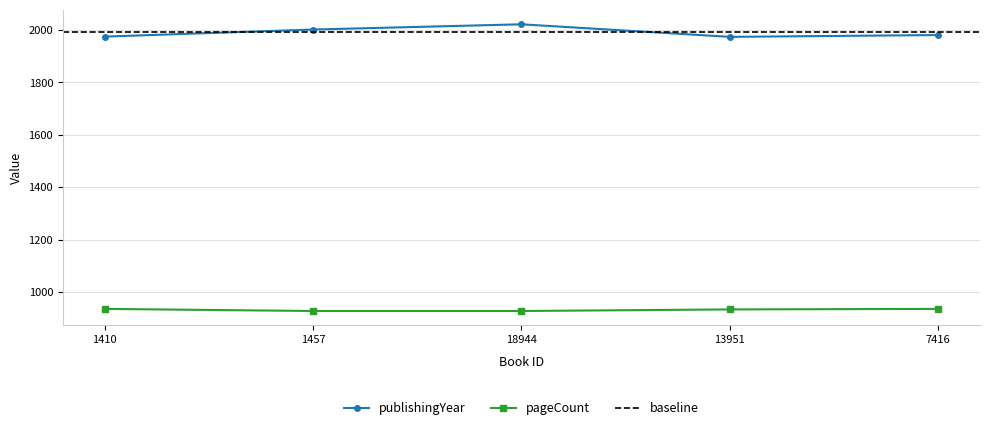

Is this an area chart (filled region under the line)?

No